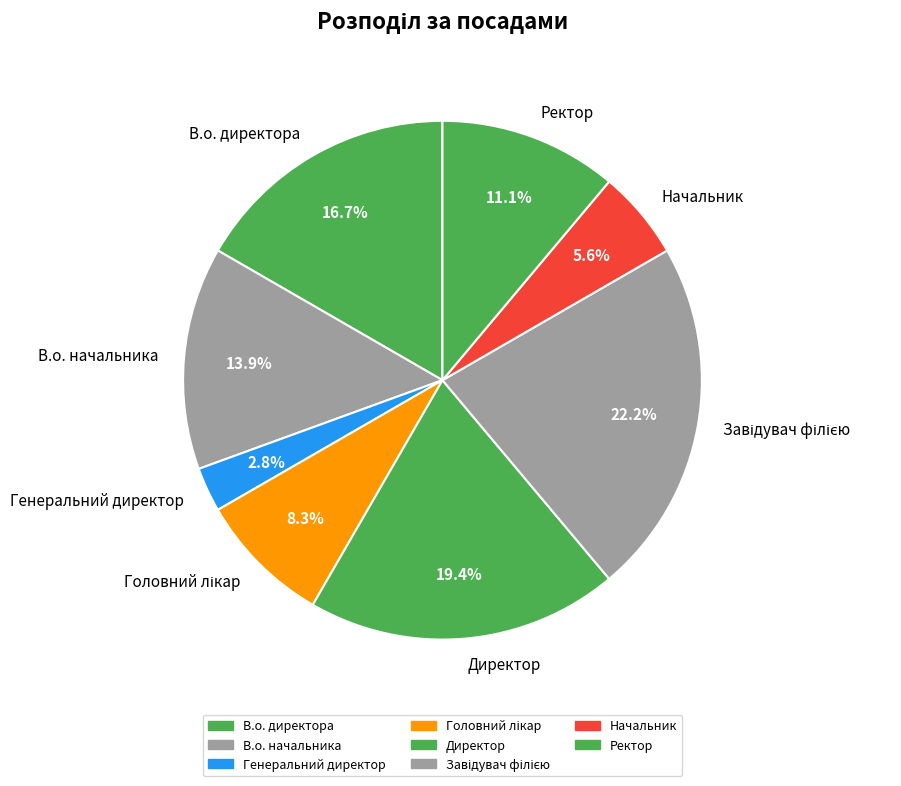

Is it true that В.о. начальника is 29% of the pie?

False